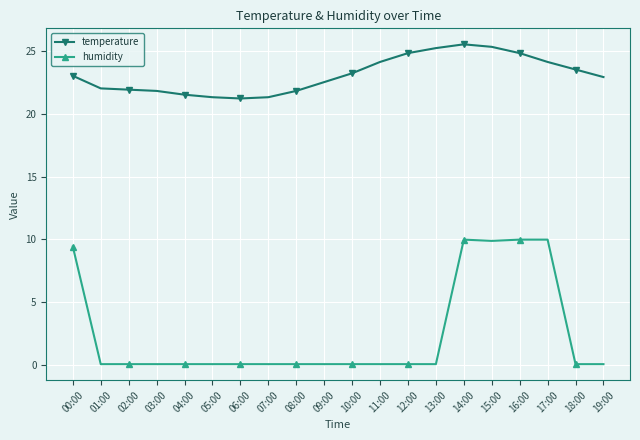

What is the spread (max minus min) of values at 11:00?

24.0